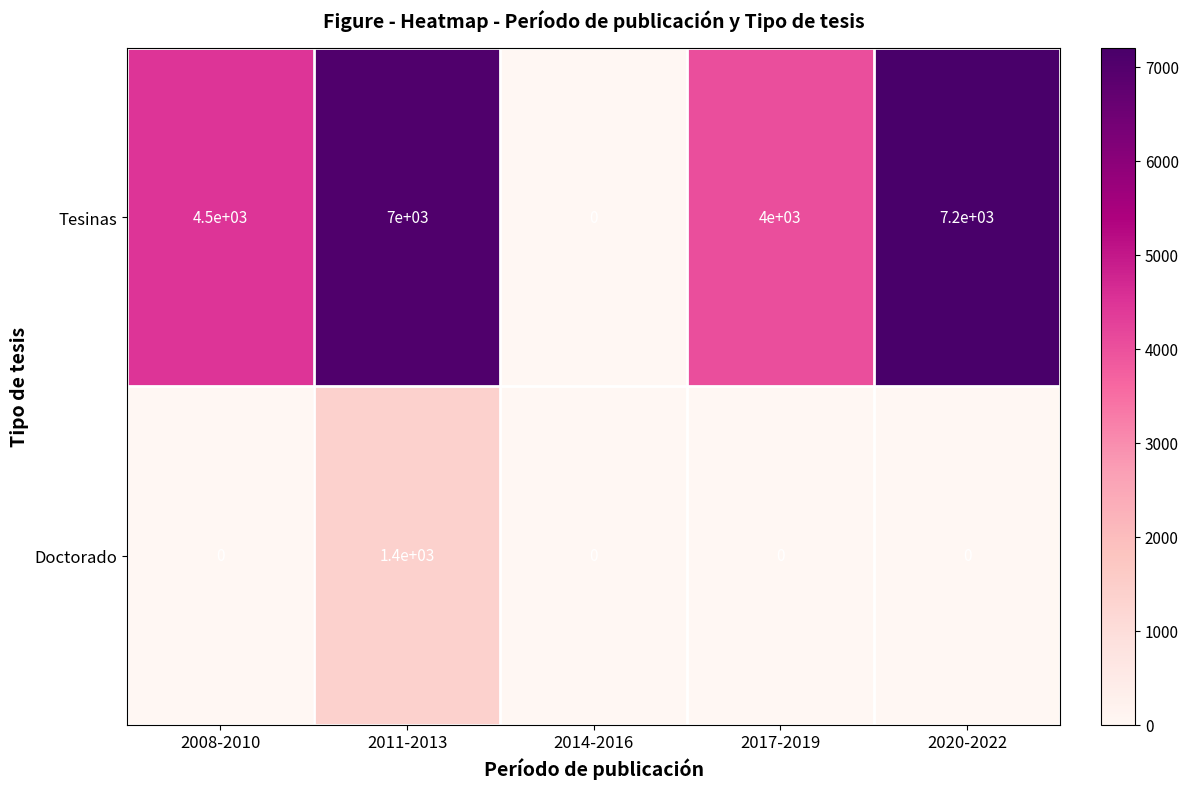

List the series in order of their overall mean, lowest first.

Doctorado, Tesinas